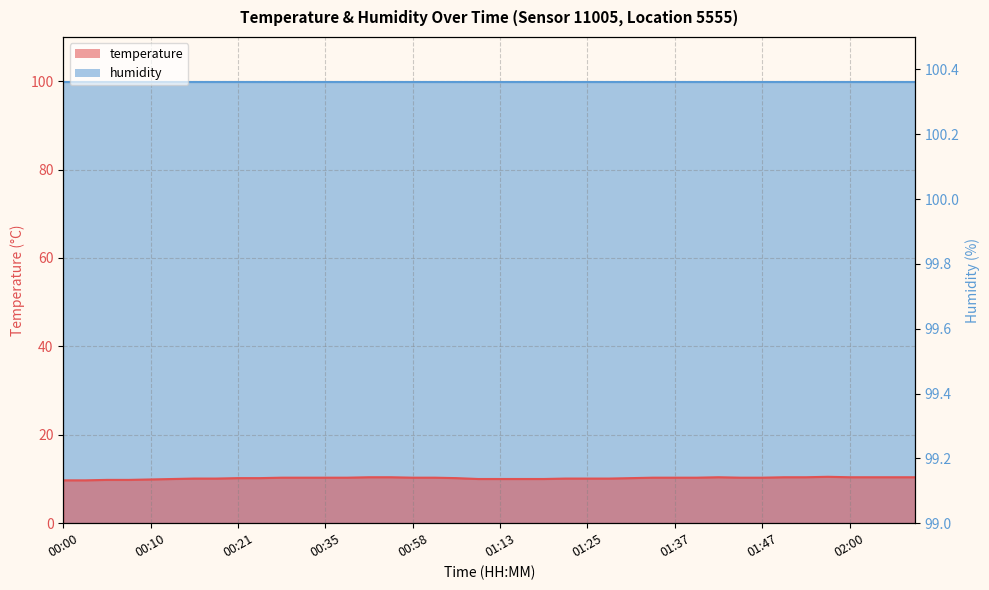

List the labels in order of value, smallest first.

00:00, 00:03, 00:05, 00:08, 00:10, 00:13, 01:11, 01:13, 01:16, 01:18, 00:16, 00:19, 01:22, 01:25, 01:27, 00:21, 00:24, 01:03, 01:30, 00:30, 00:33, 00:35, 00:38, 00:58, 01:00, 01:35, 01:37, 01:40, 01:44, 01:47, 00:43, 00:49, 01:42, 01:49, 01:52, 02:00, 02:05, 02:08, 02:11, 01:54